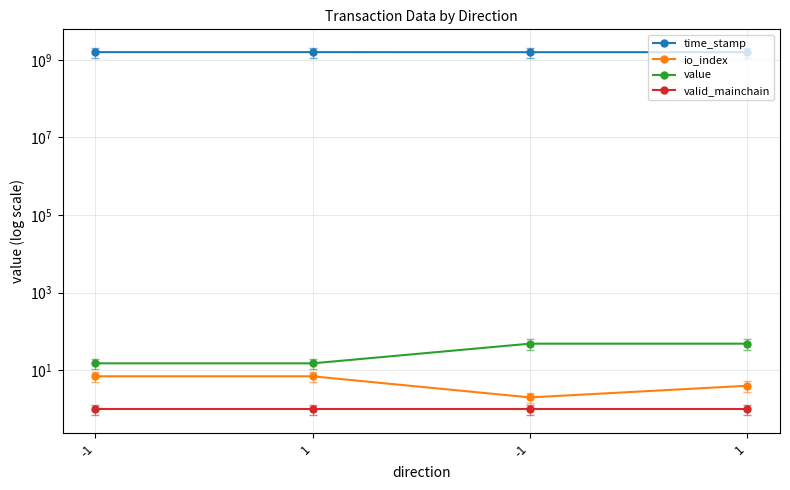

What is the approximate value of valid_mainchain at 1?

1.0